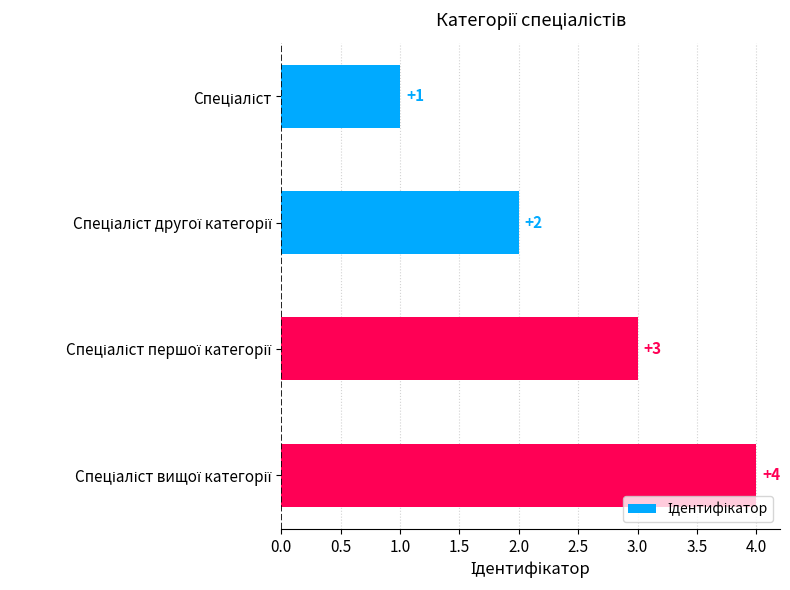

Count the values in the range 2 to 4.

3